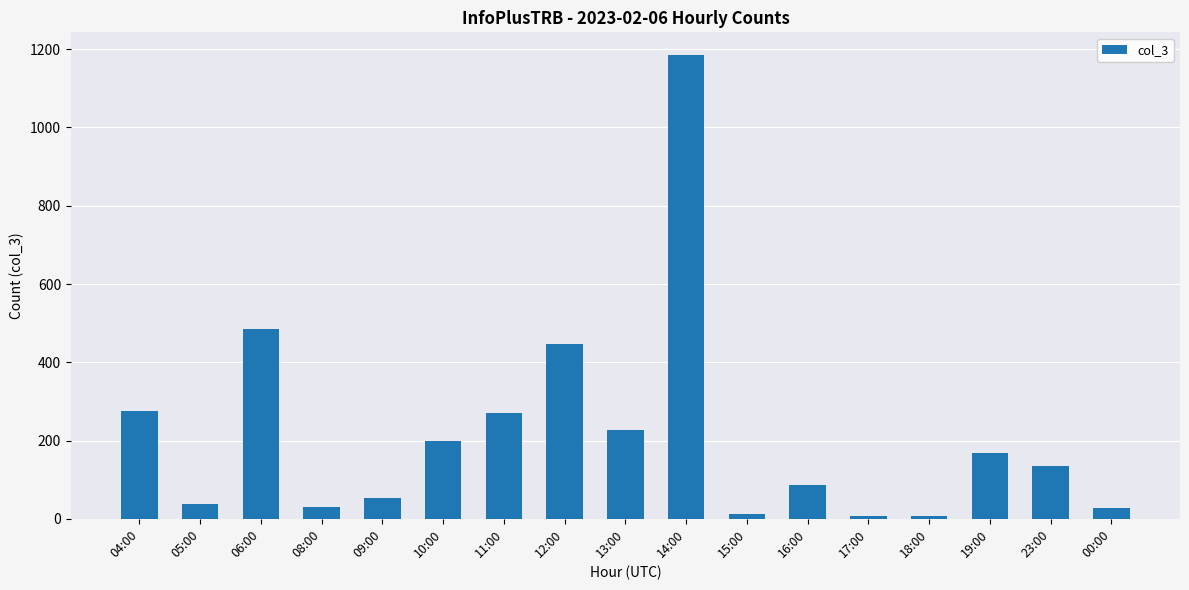

What is the sum of all values?

3650